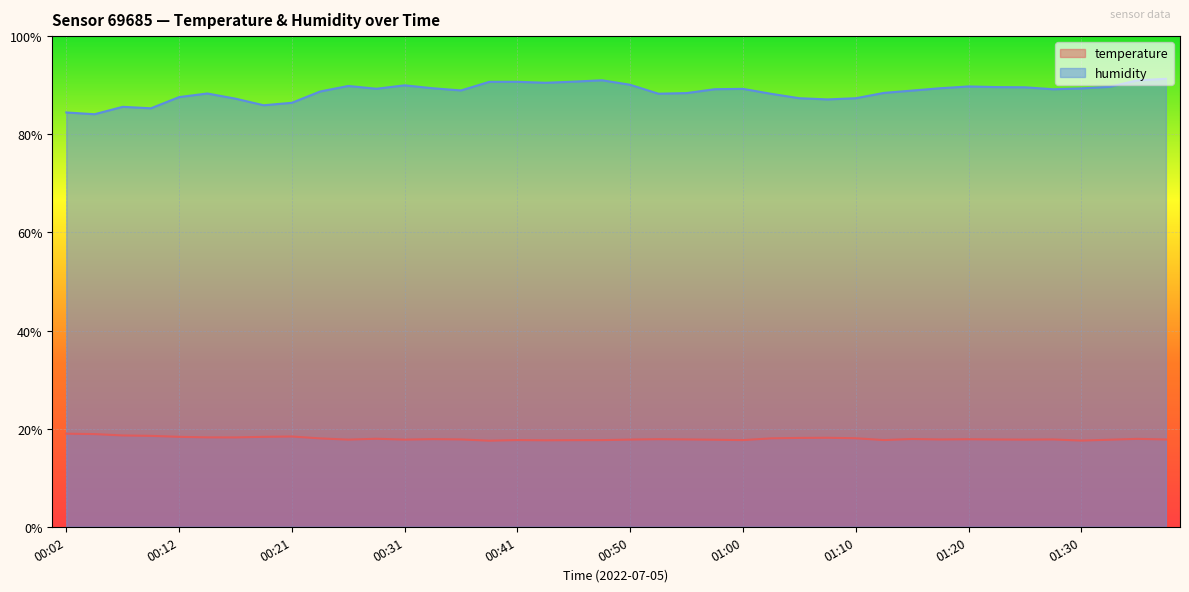

The value of humidity at 00:53 is 88.3. True or false?

True